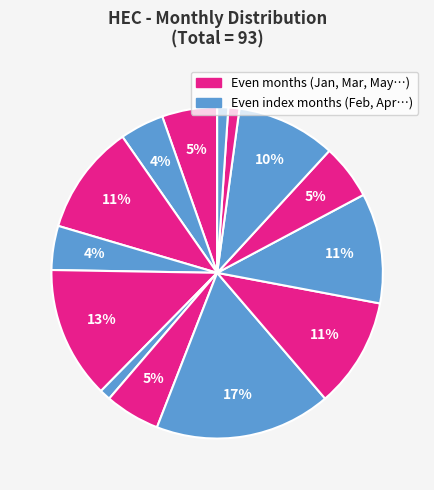

How many segments does this pie chart have?

14